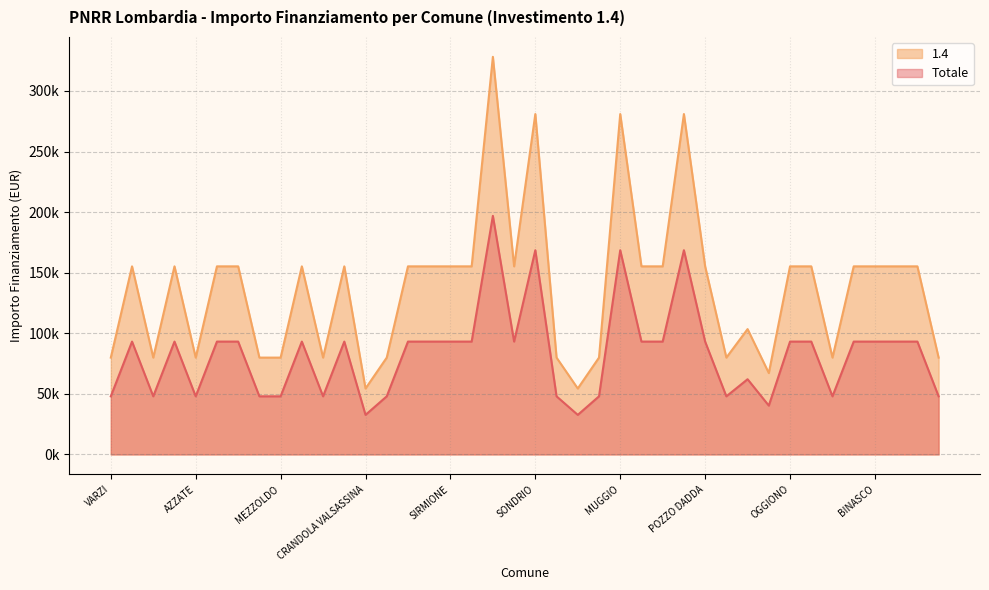

What is the total value across all series at SOMMA LOMBARDO?

165510.4